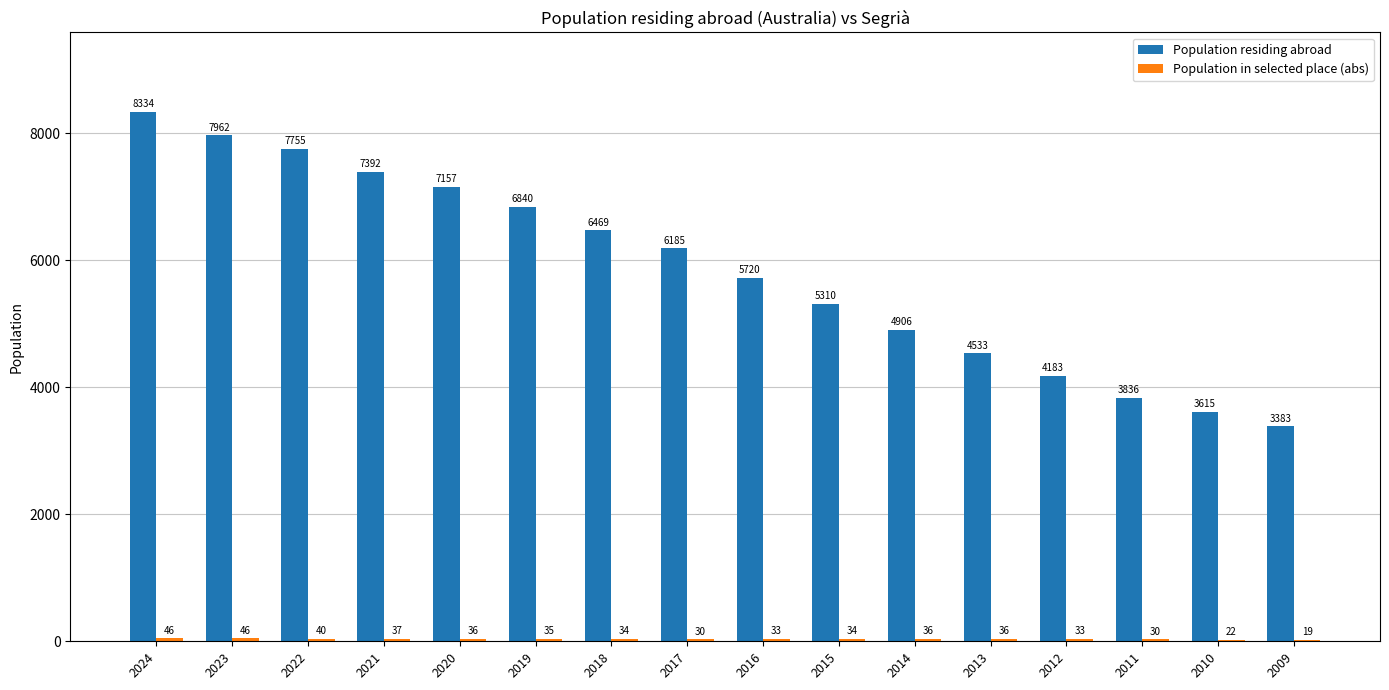

Between 2017 and 2013, which series saw the biggest shift?

Population residing abroad